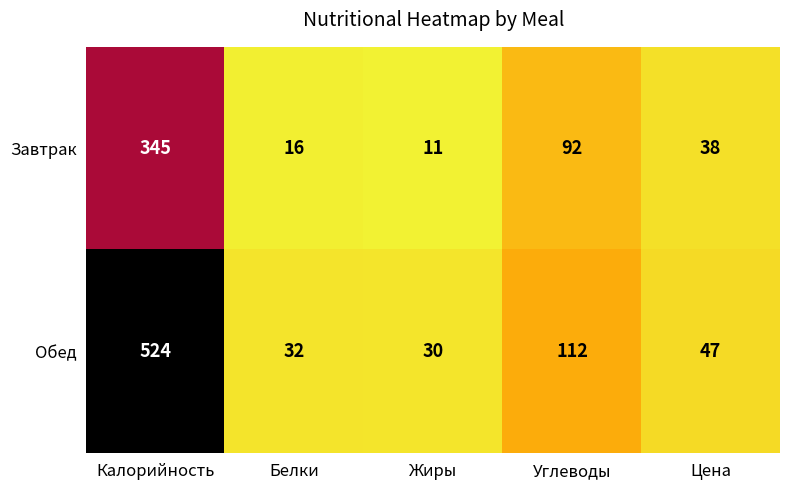

What is the total value across all series at Углеводы?

204